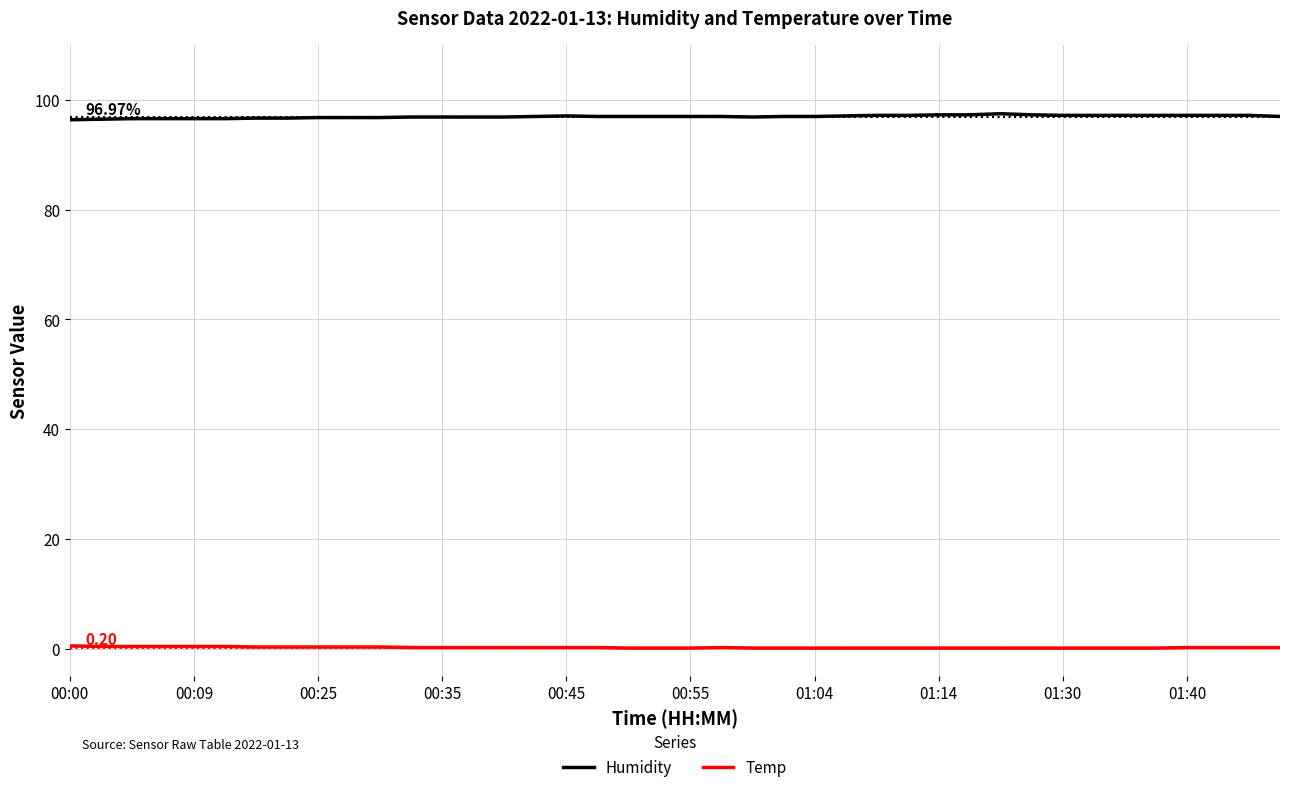

What are all the series names shown in the legend?

Humidity, Temp